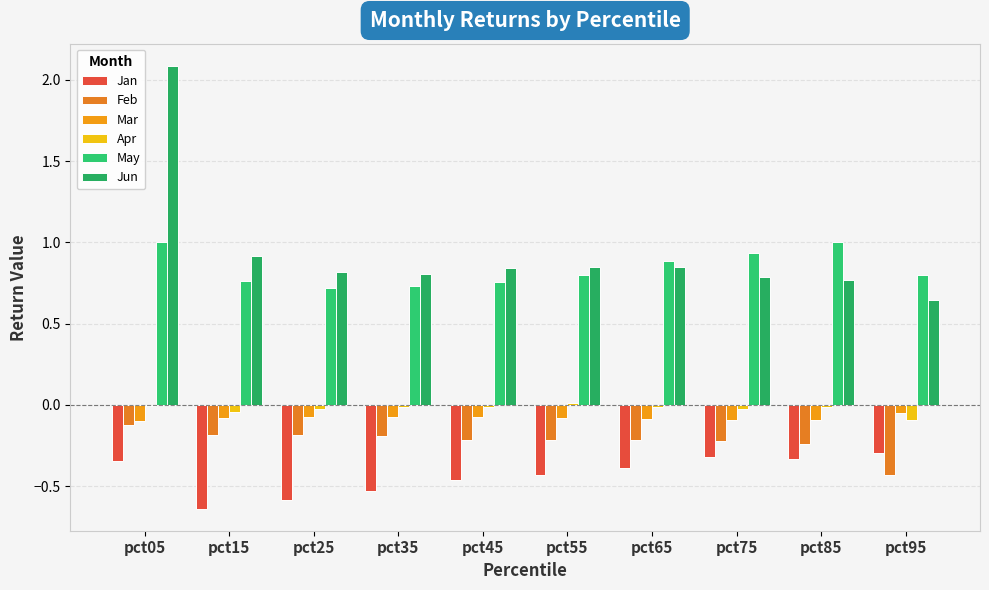

Are the bars horizontal?

No